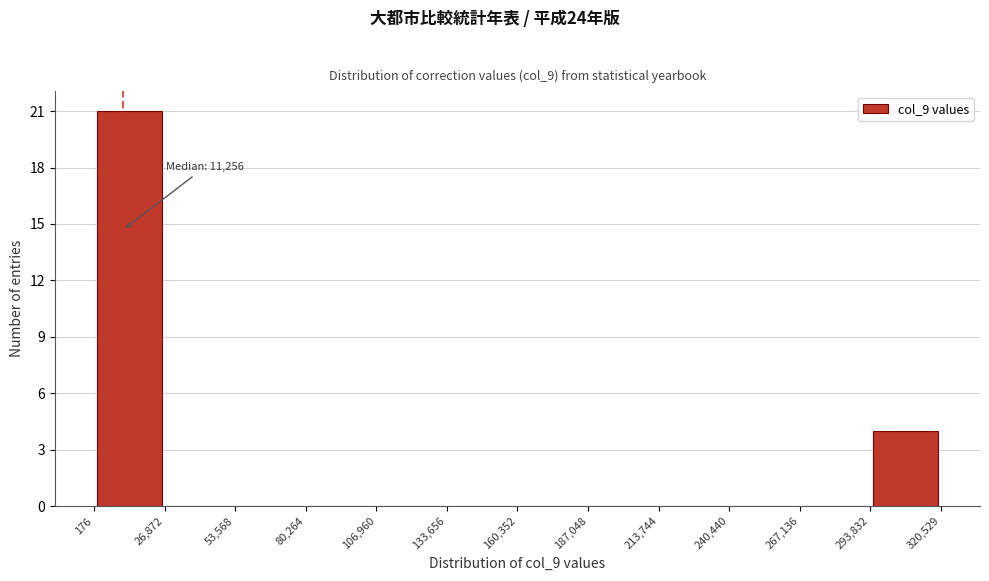

Over which range of the x-axis is the bar tallest?

176 to 26,872